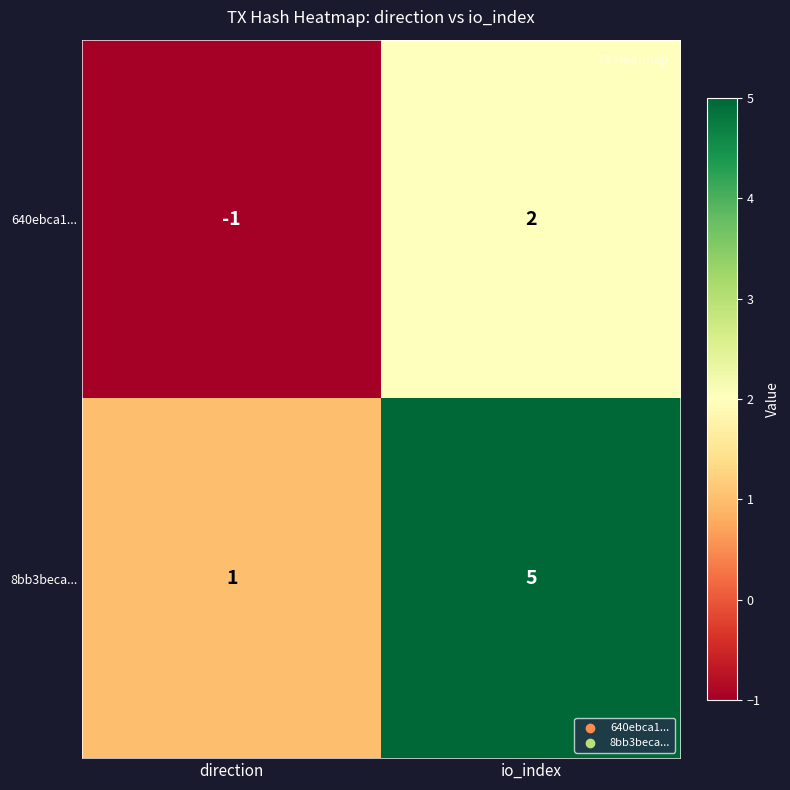

Reading left to right, transcribe all the data shown in this chart.

640ebca1...: -1	2
8bb3beca...: 1	5